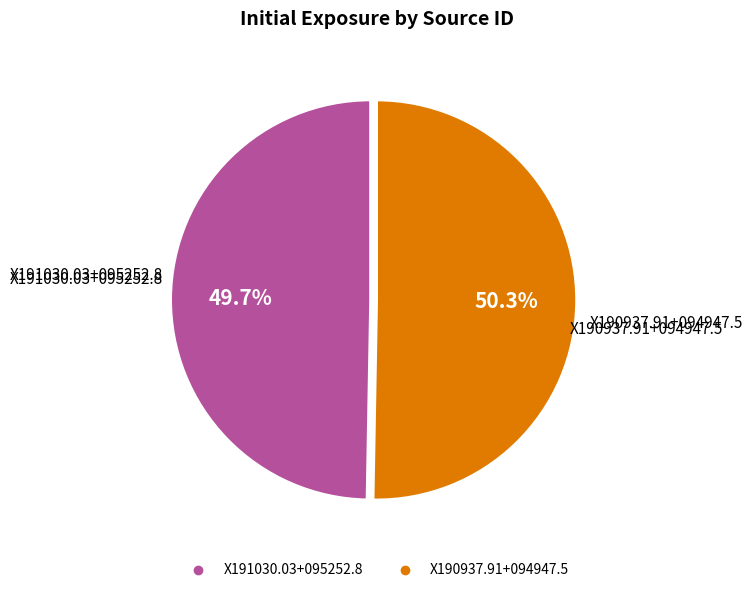

Does any single category account for the majority?

Yes